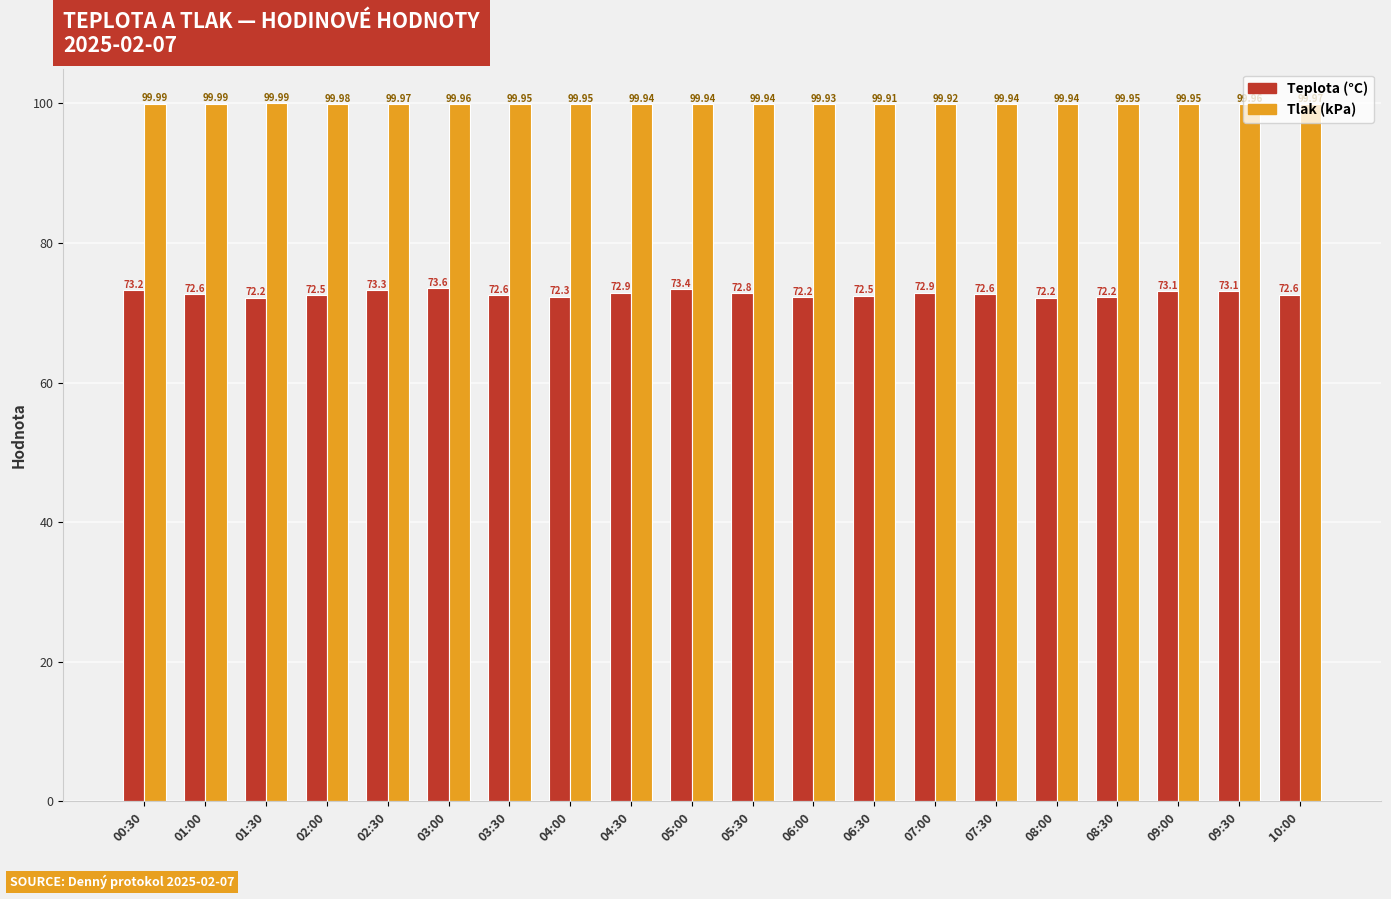

What is the spread (max minus min) of values at 06:30?

27.4